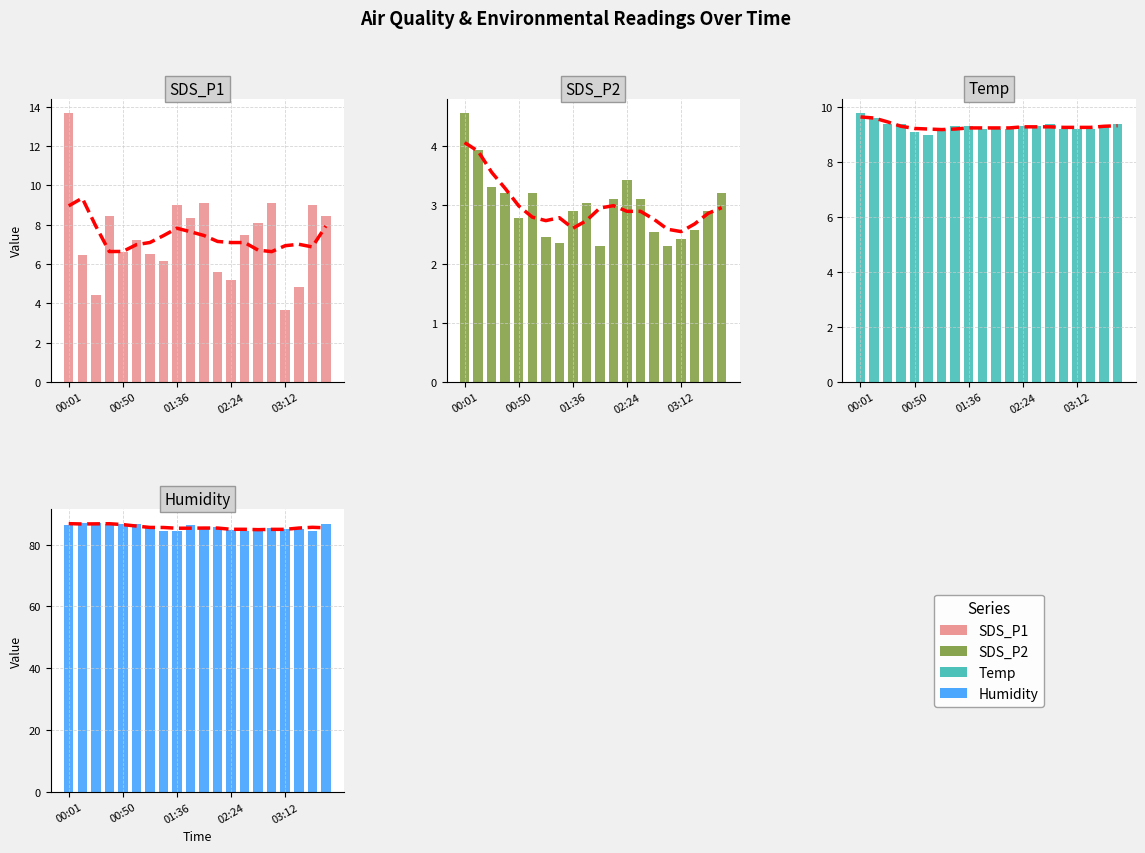

How many categories are shown in the chart?

20